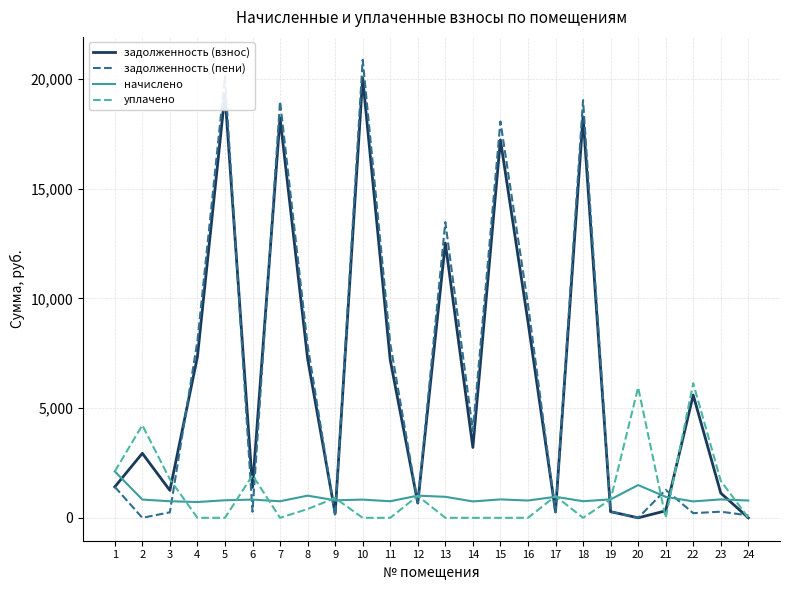

At which category does the chart reach its peak across all series?

10